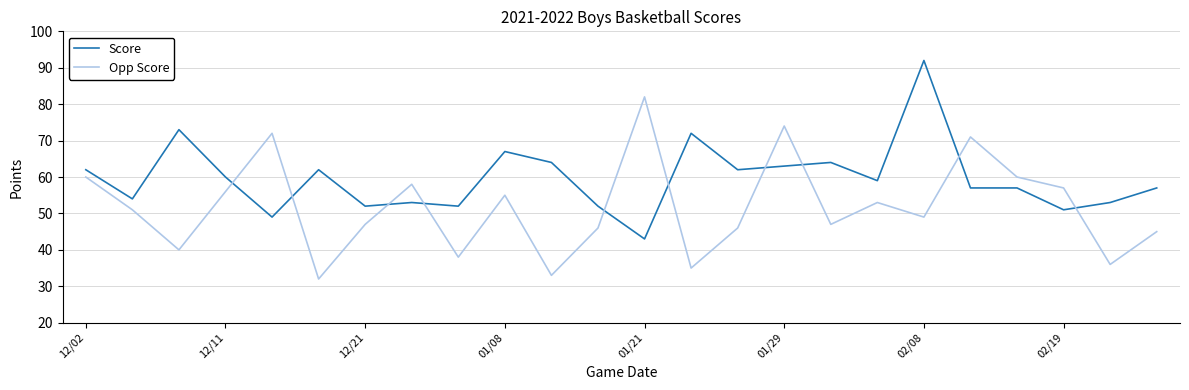

How many values in the Opp Score series are below 51?

12